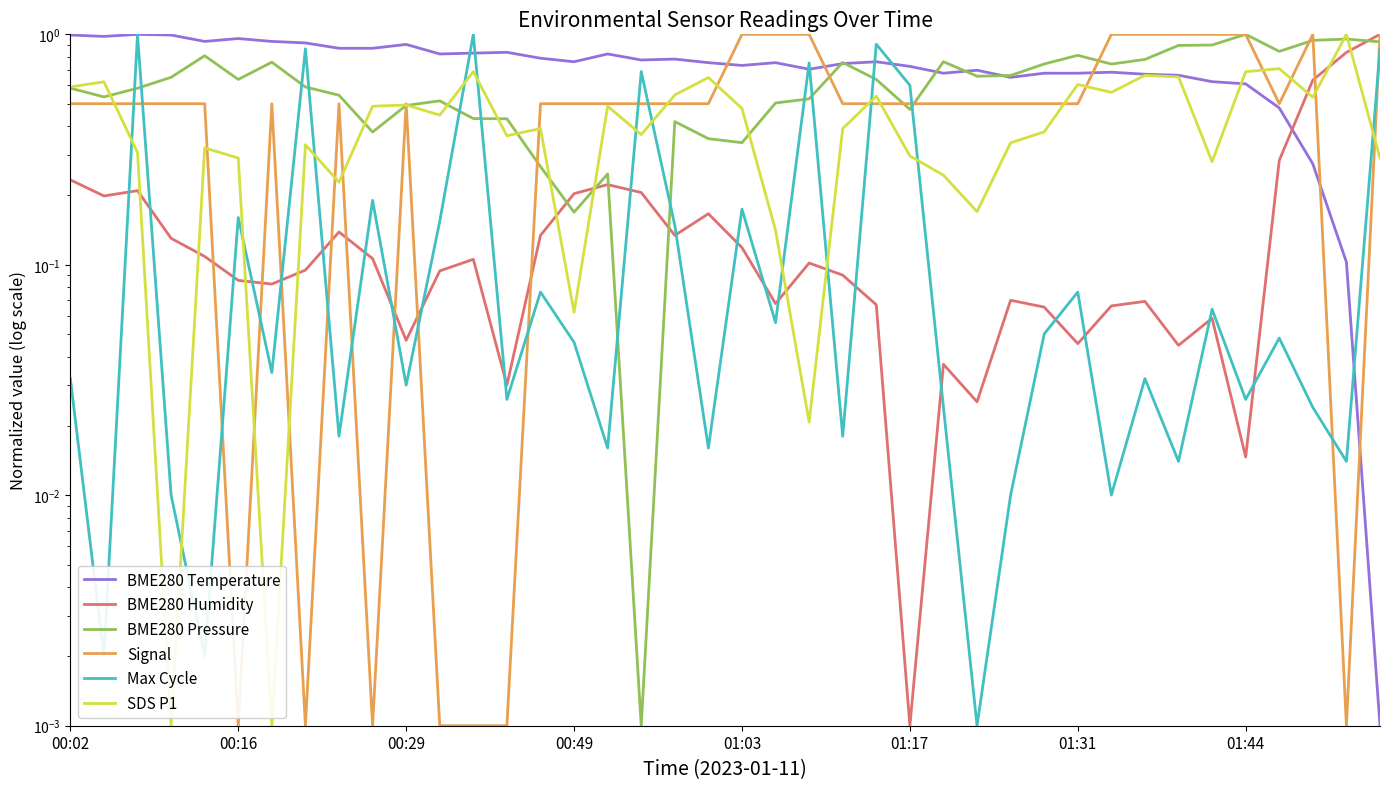

What is the average value of the Signal series?

0.5